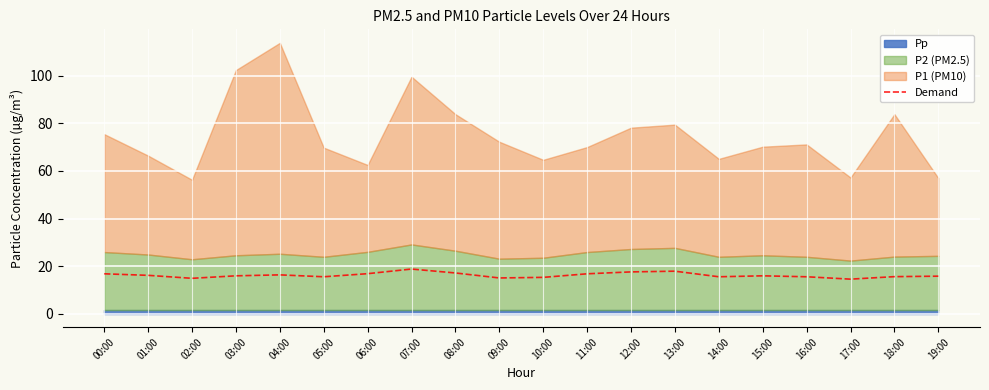

Reading left to right, list all the values displayed in this chart.

16.8	16.1	14.8	15.9	16.3	15.5	16.8	18.8	17.1	15.0	15.2	16.8	17.6	17.9	15.5	15.9	15.5	14.5	15.6	15.8